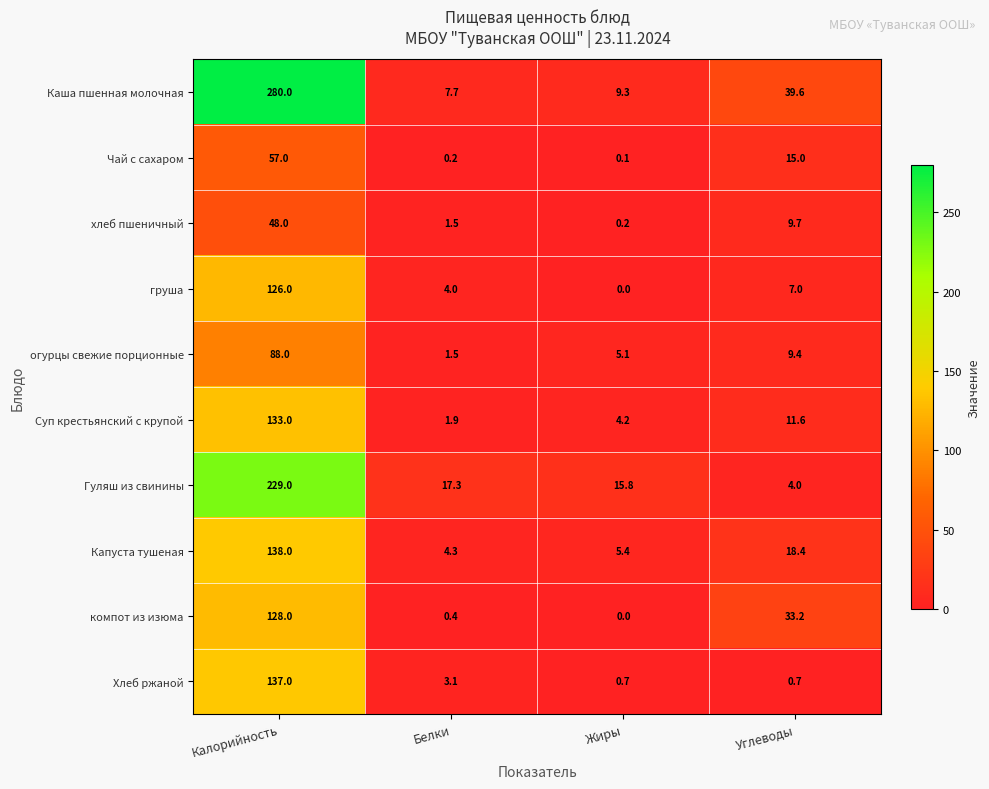

What is the total value across all series at Белки?

41.9